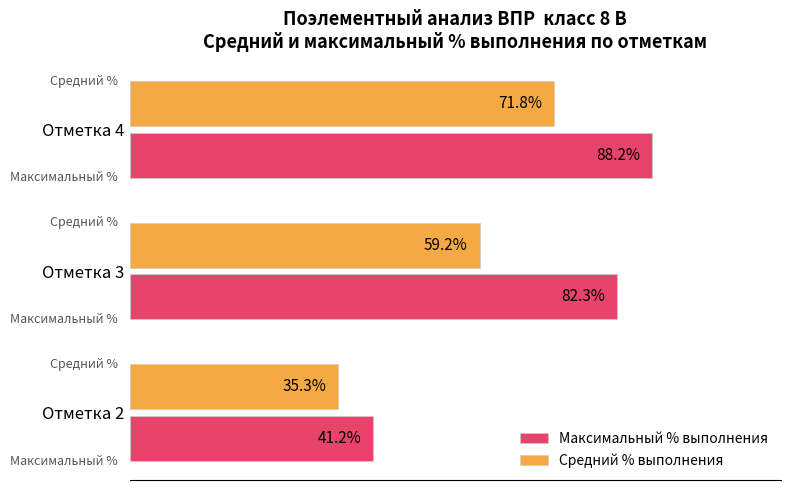

Which series changed the most between Отметка 2 and Отметка 3?

Максимальный % выполнения